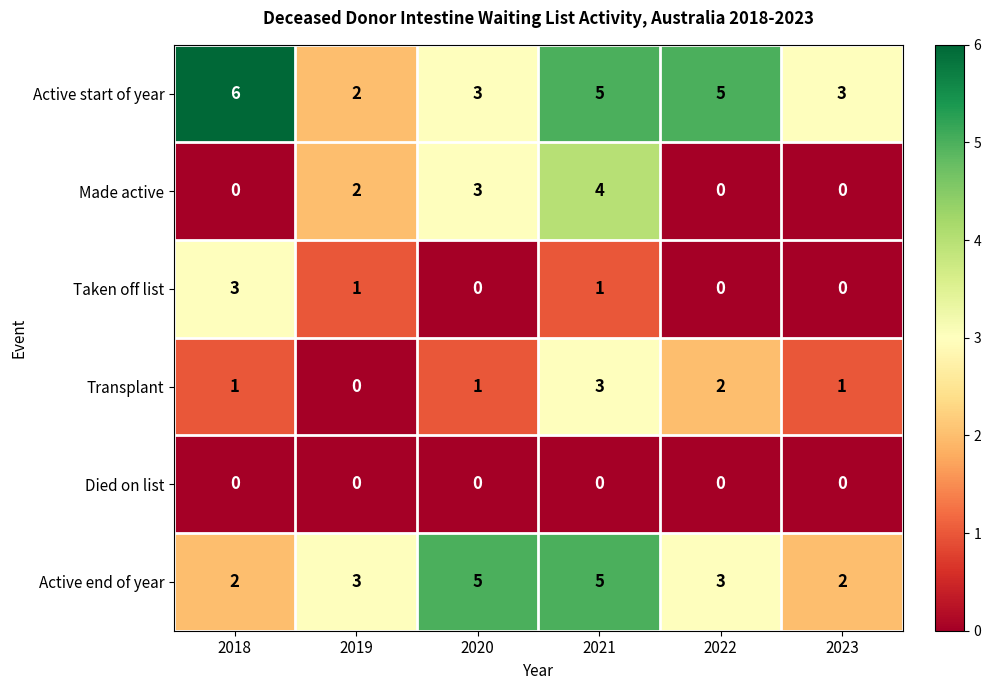

At which category is the sum across all series the highest?

2021